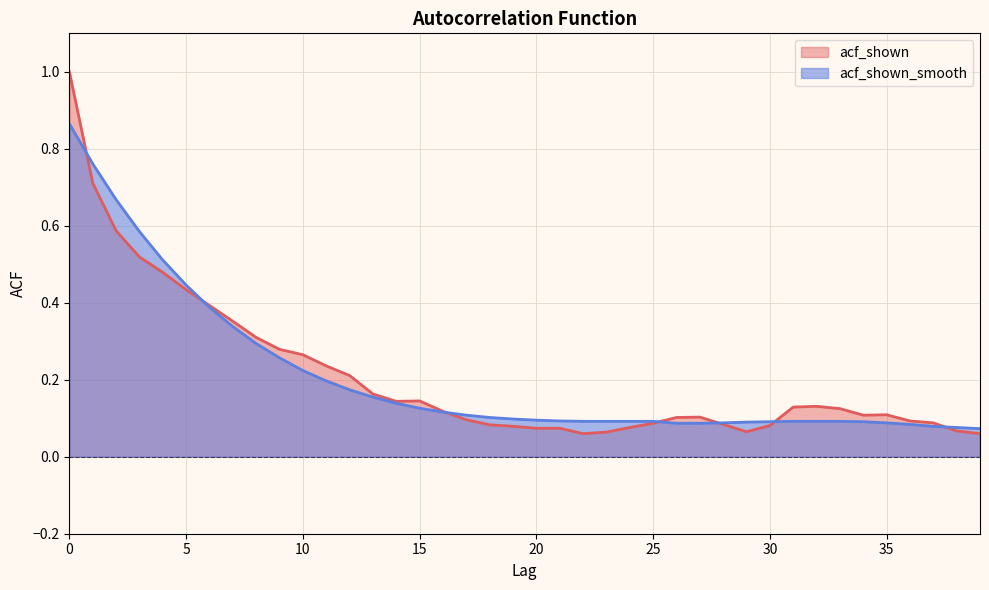

What is the difference between the highest and lowest values at 0?

0.1